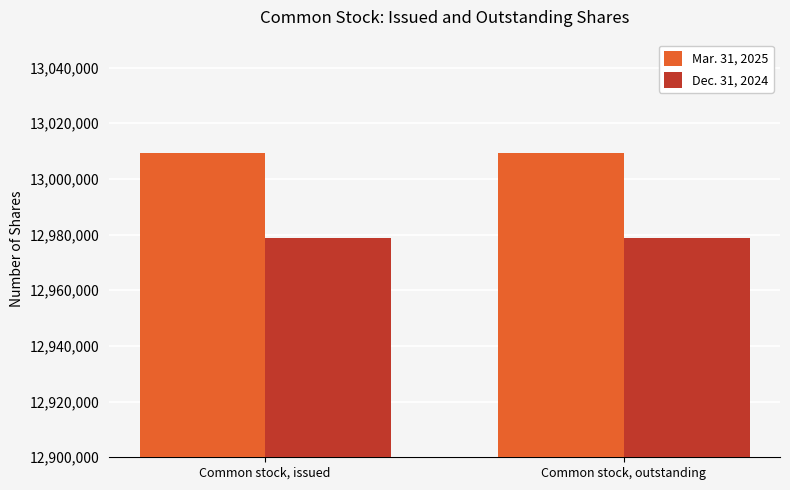

Does the chart contain any negative values?

No